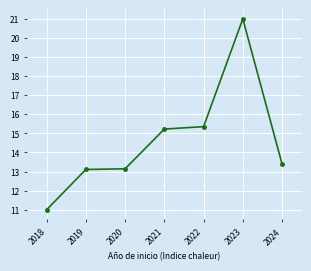

What is the difference between the values at 2020 and 2021?

2.1